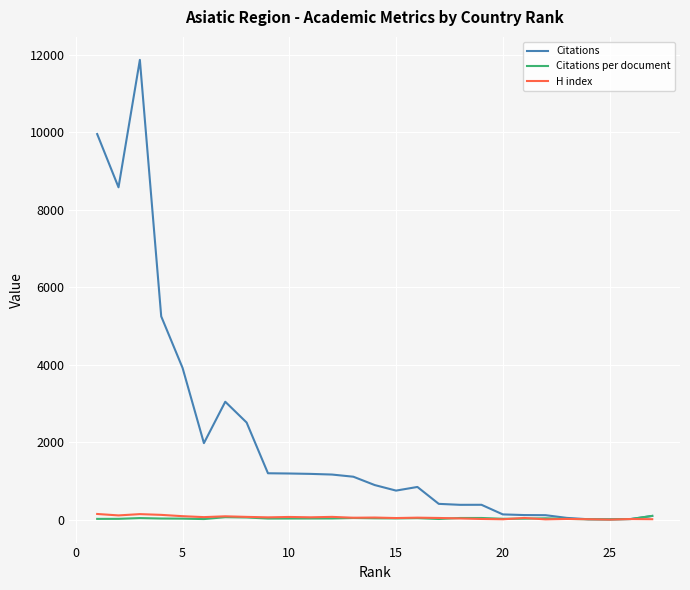

Which series has the largest total across all categories?

Citations